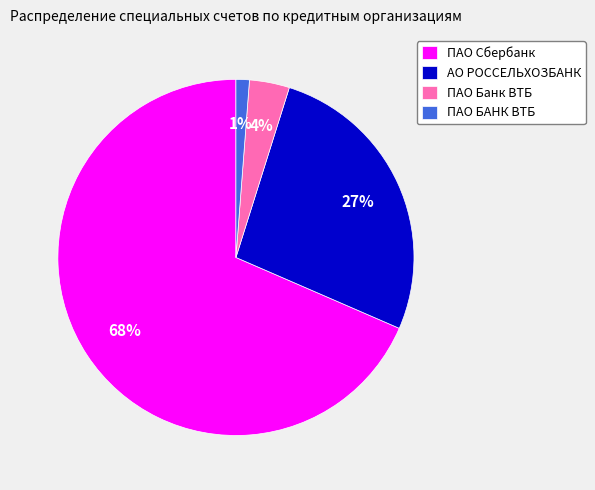

To the nearest percent, what is the difference between the ПАО Сбербанк and ПАО БАНК ВТБ slice percentages?

67%